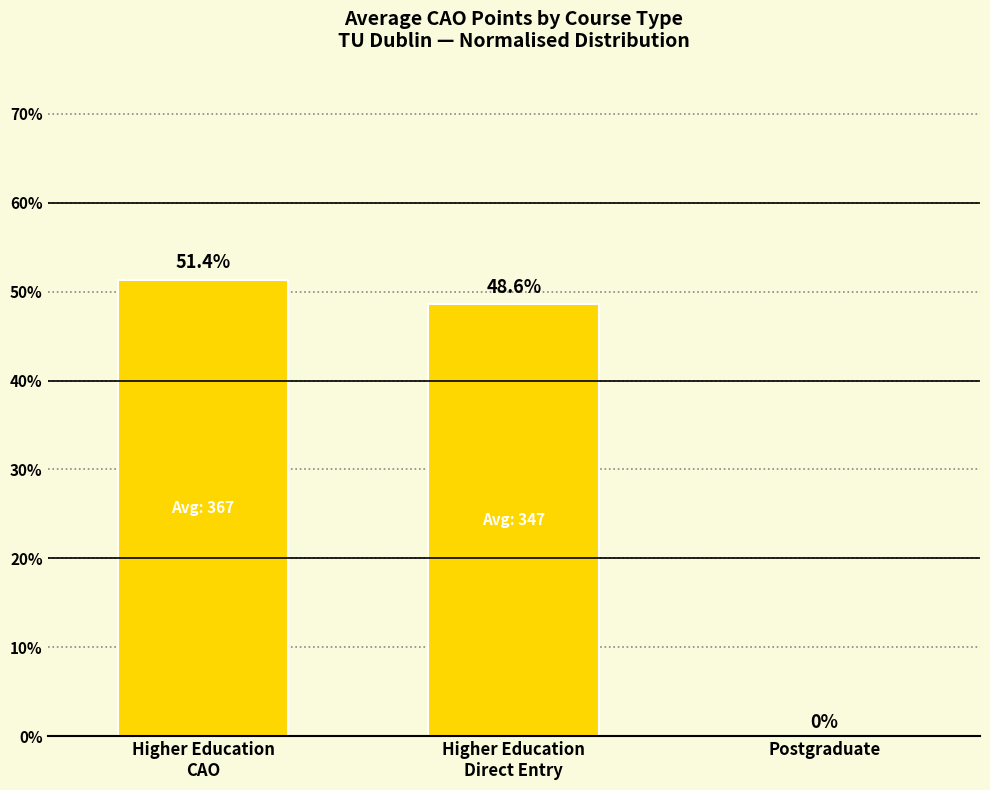

How many data points does each series have?

3